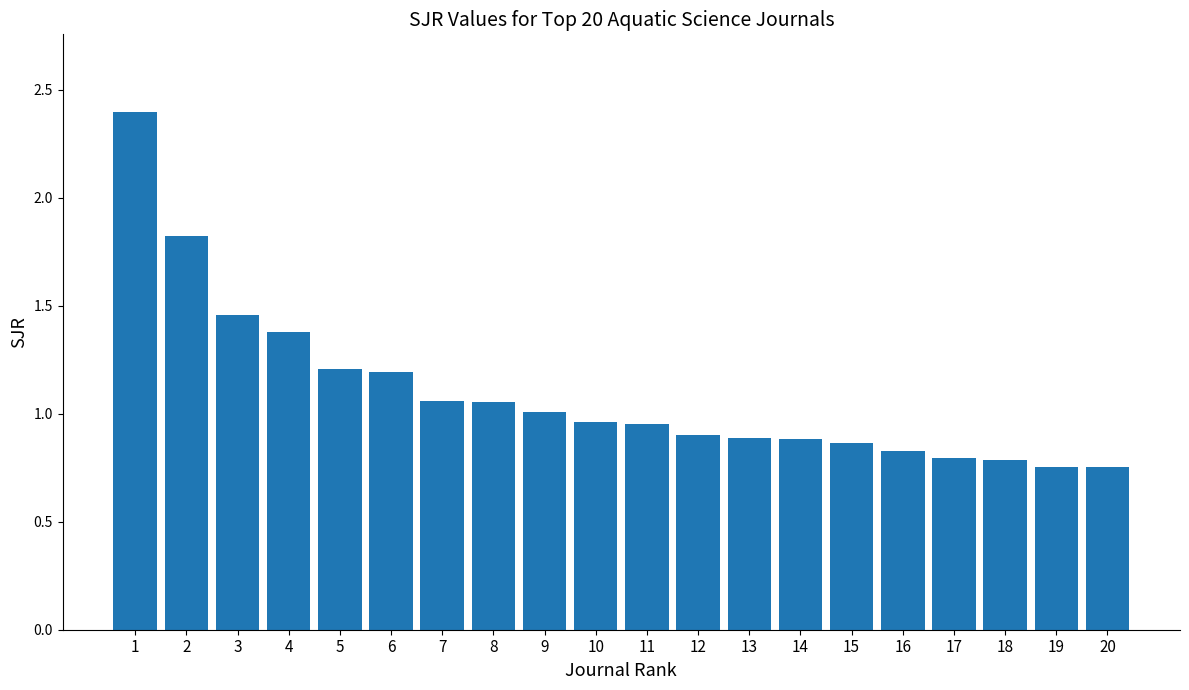

What is the greatest value displayed?

2.4